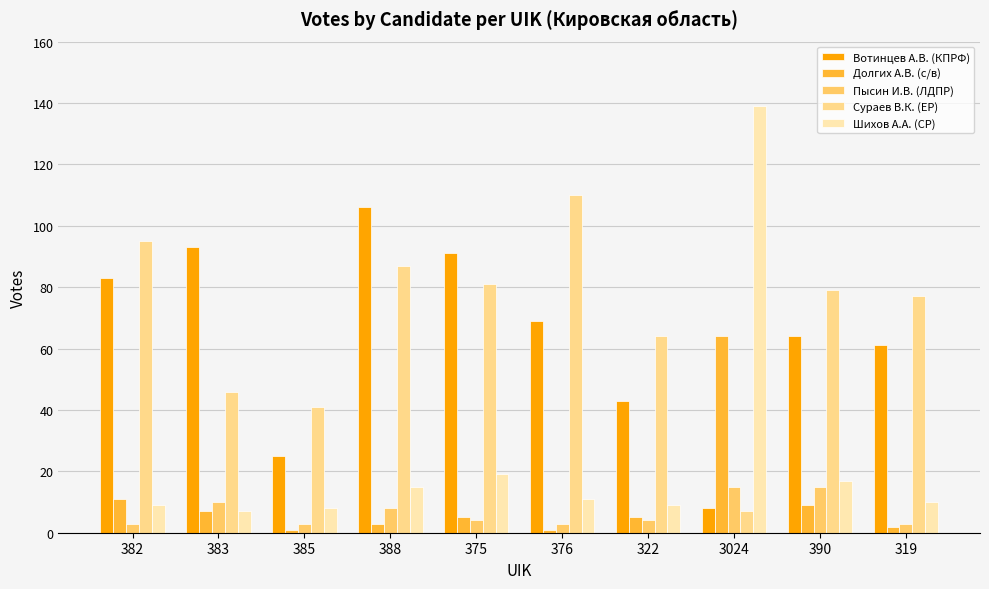

The Долгих А.В. (с/в) series shows 3 at 388. True or false?

True